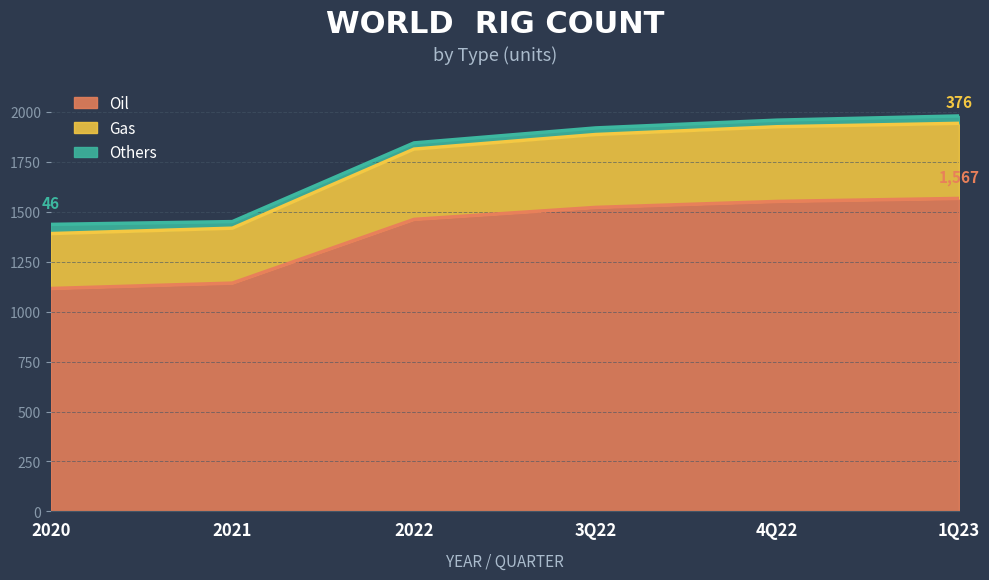

How many lines are shown in the chart?

3